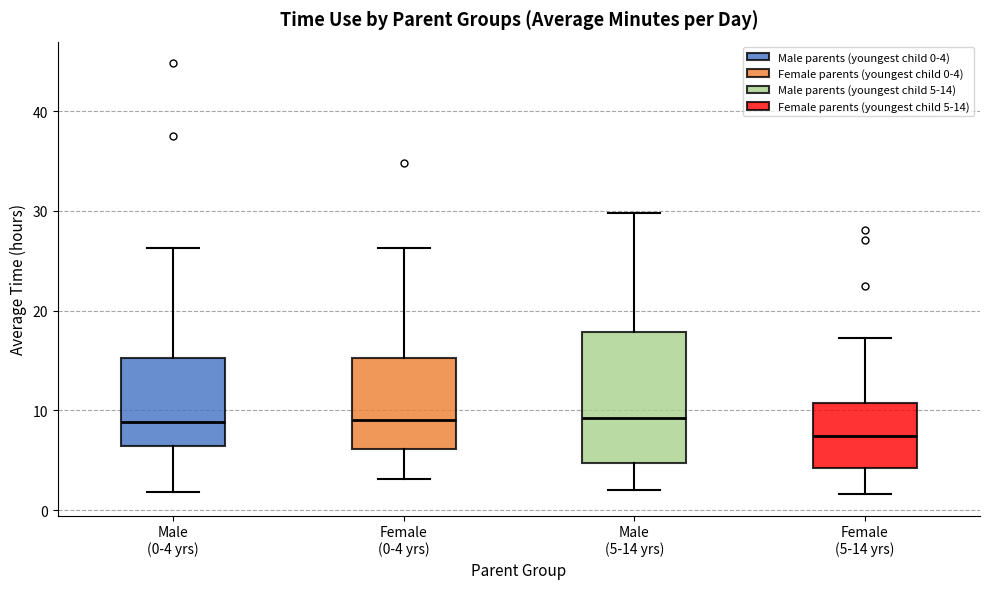

Reading left to right, read every box against the y-axis: the position of its median line, the range the box covers, and the ends of its whiskers. The values are not printed on the chart, so give them approximately, as read against the axis.

Male (0-4 yrs): median 9, box 6 to 15, whiskers 2 to 26
Female (0-4 yrs): median 9, box 6 to 15, whiskers 3 to 26
Male (5-14 yrs): median 9, box 5 to 18, whiskers 2 to 30
Female (5-14 yrs): median 7, box 4 to 11, whiskers 2 to 17